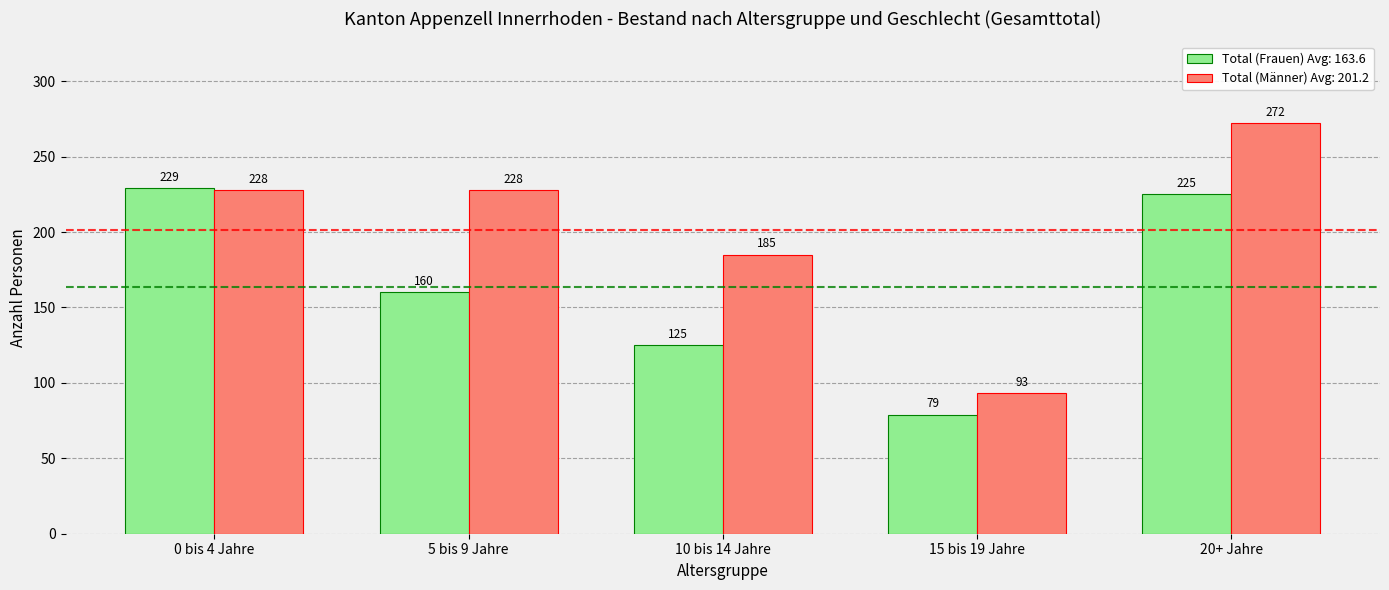

Count the number of data series in this chart.

2